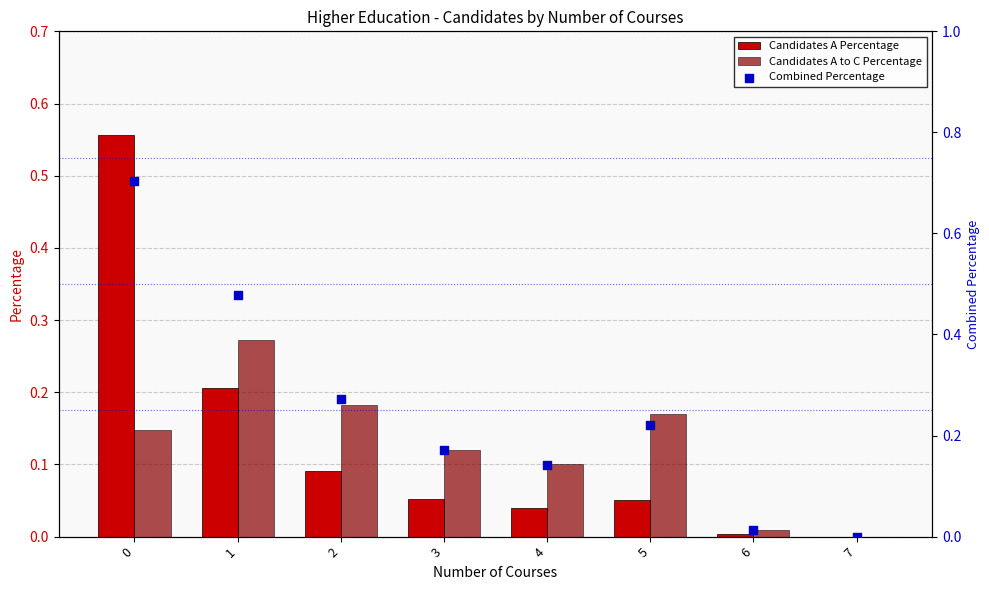

At how many categories does at least one series exceed 0?

7